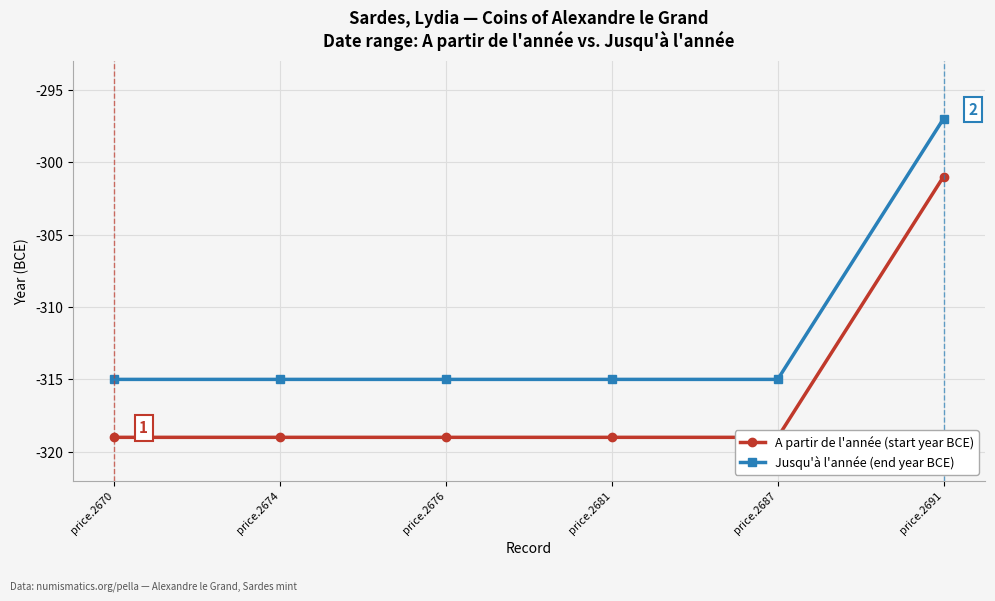

True or false: A partir de l'année (start year BCE) has a value of -434 at price.2676.

False